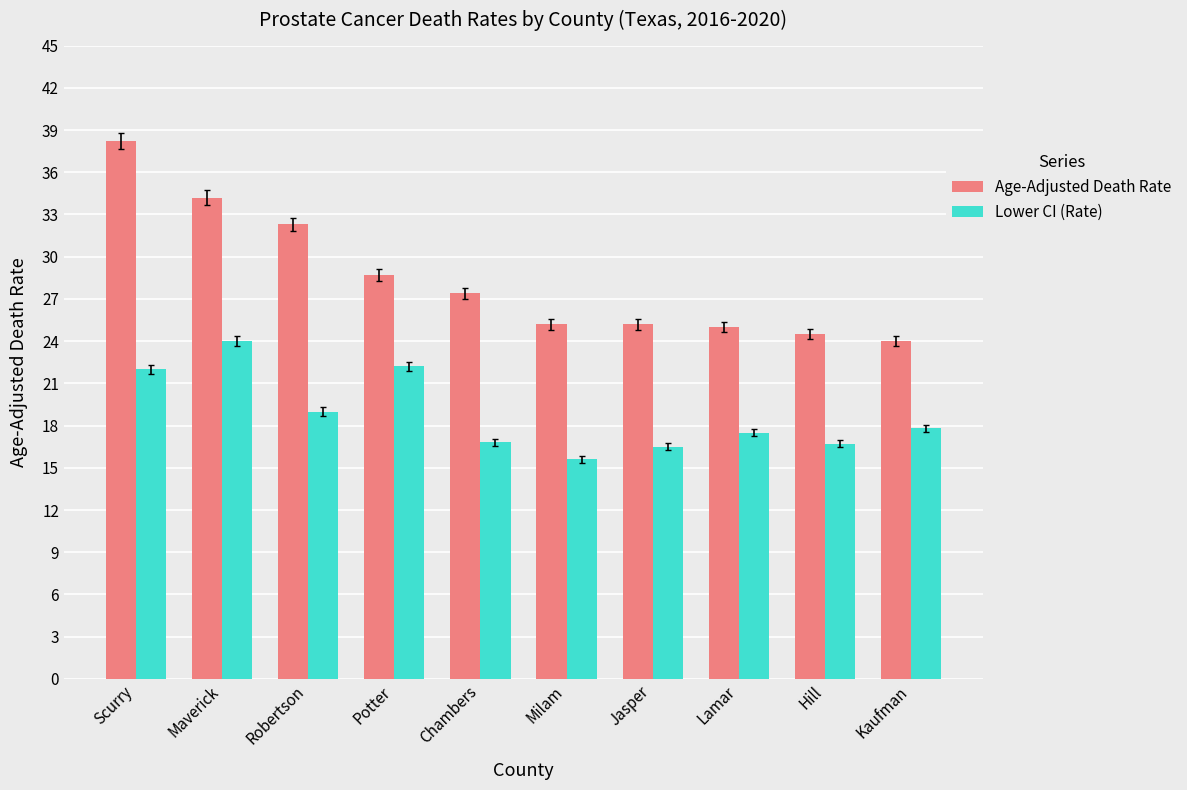

What position from the left is Robertson?

3